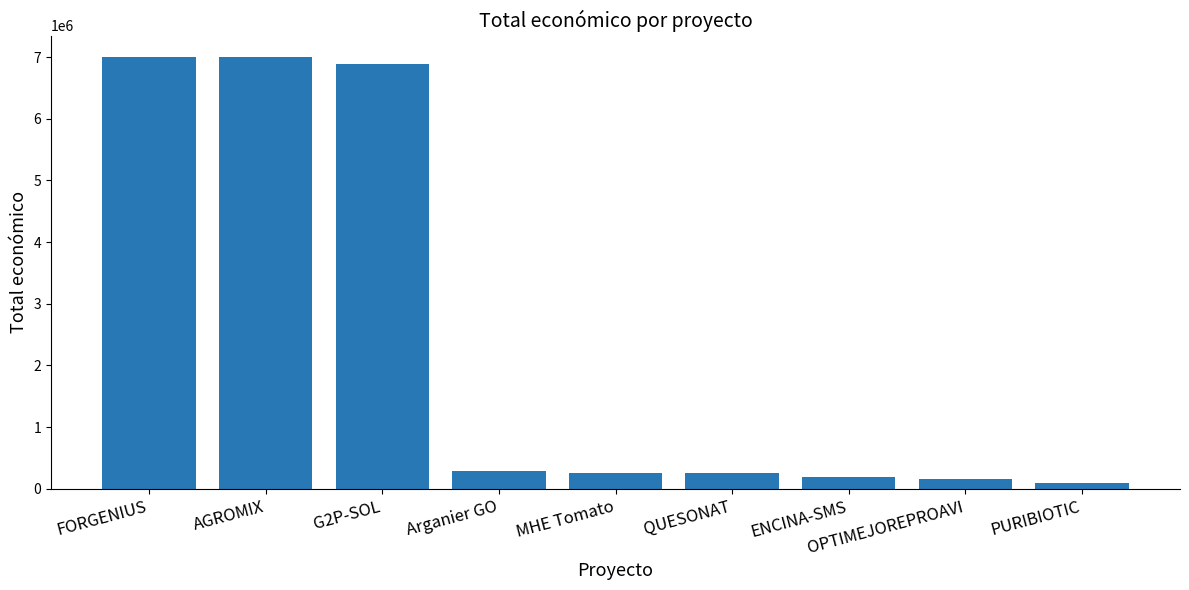

The value at ENCINA-SMS is 193149. True or false?

True